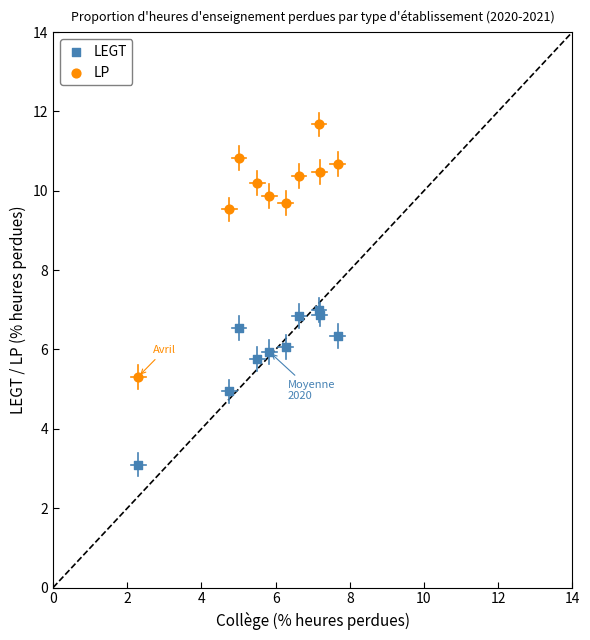

Which series contains the lowest Y value?

LEGT